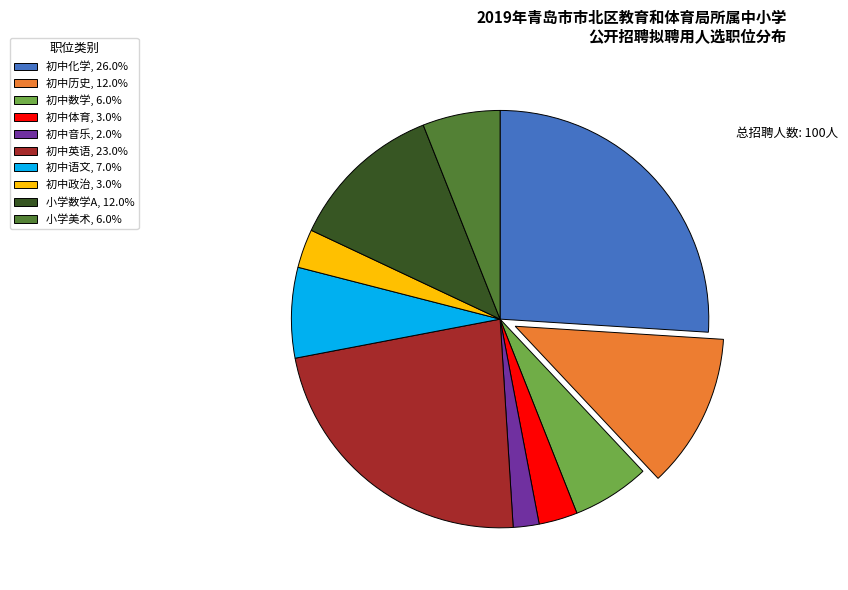

Combined, do 初中音乐, 2.0% and 初中数学, 6.0% account for over 50%?

No